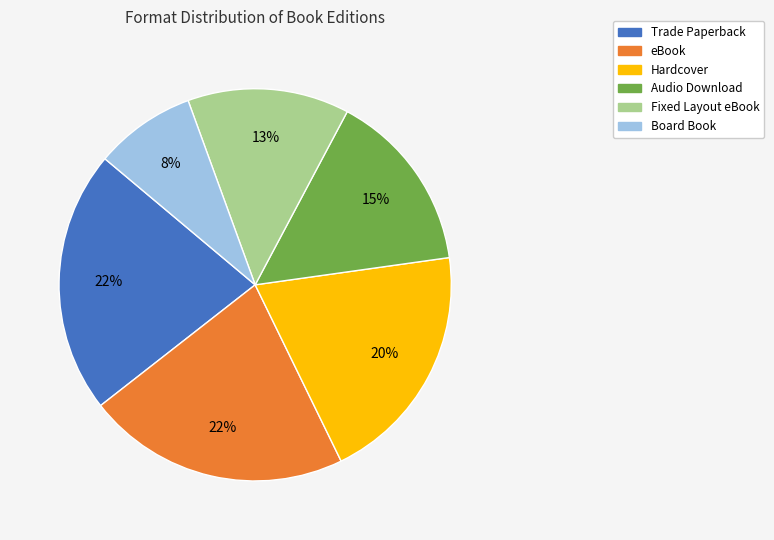

Combined, do eBook and Trade Paperback account for over 50%?

No